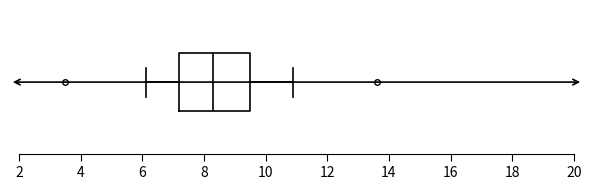

Where is the left edge of the box on the x-axis? The values are not printed on the chart, so give them approximately, as read against the axis.

7.2